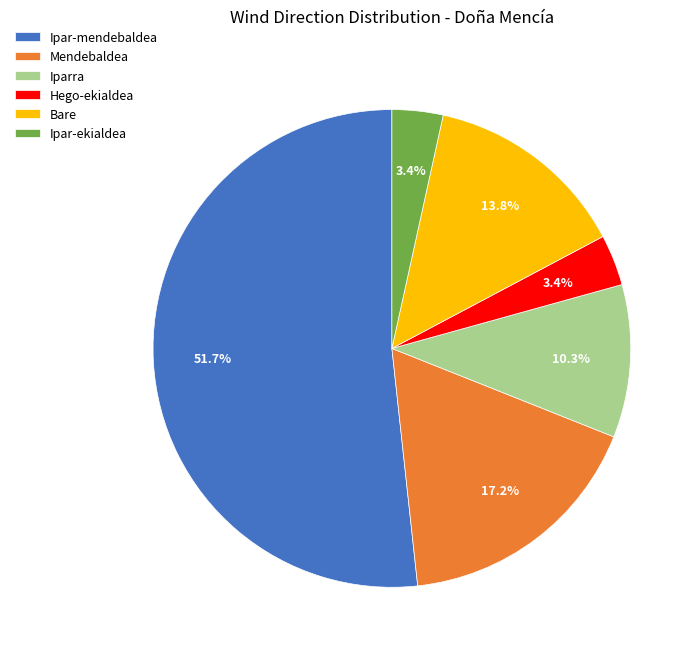

True or false: Mendebaldea accounts for 17% of the total.

True